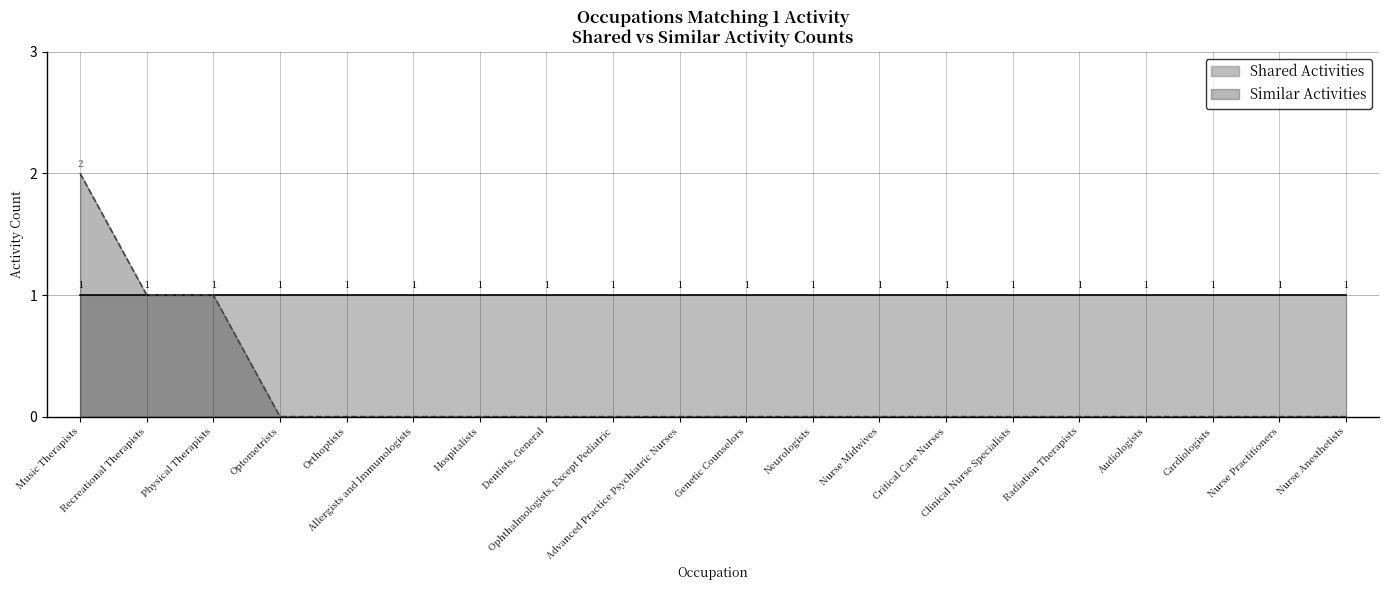

Count the values in the range 0 to 1.

19